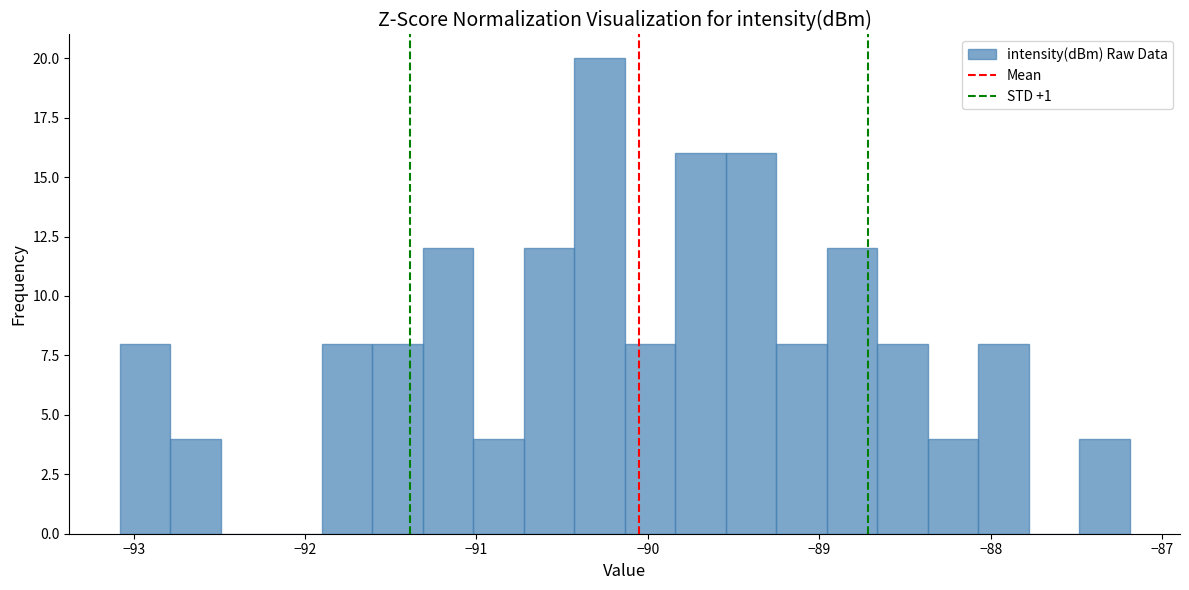

Around what value on the x-axis is the tallest bar? Give the approximate position of its centre, as read against the axis.

-90.3